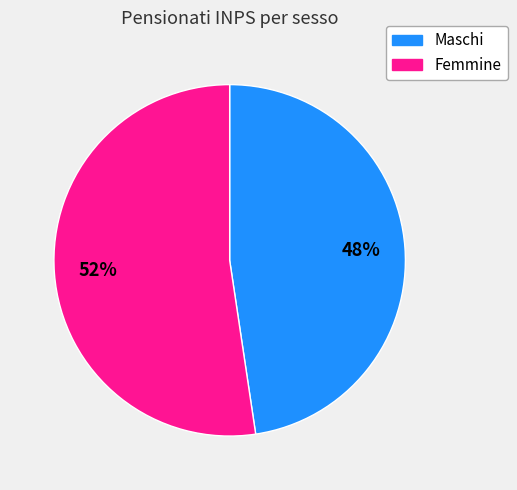

Is Femmine the majority of the pie?

Yes